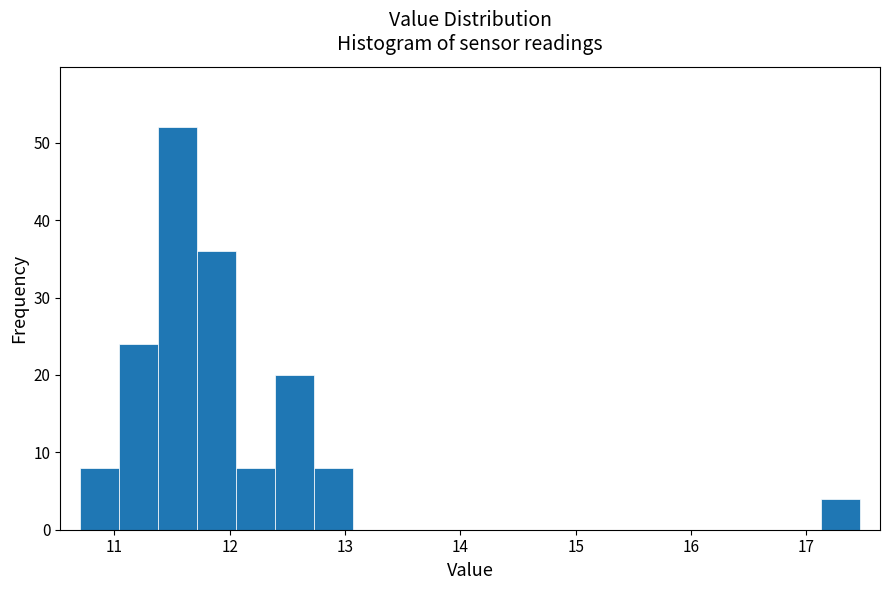

Read against the x-axis, roughly where is the centre of the tallest bar?

11.5